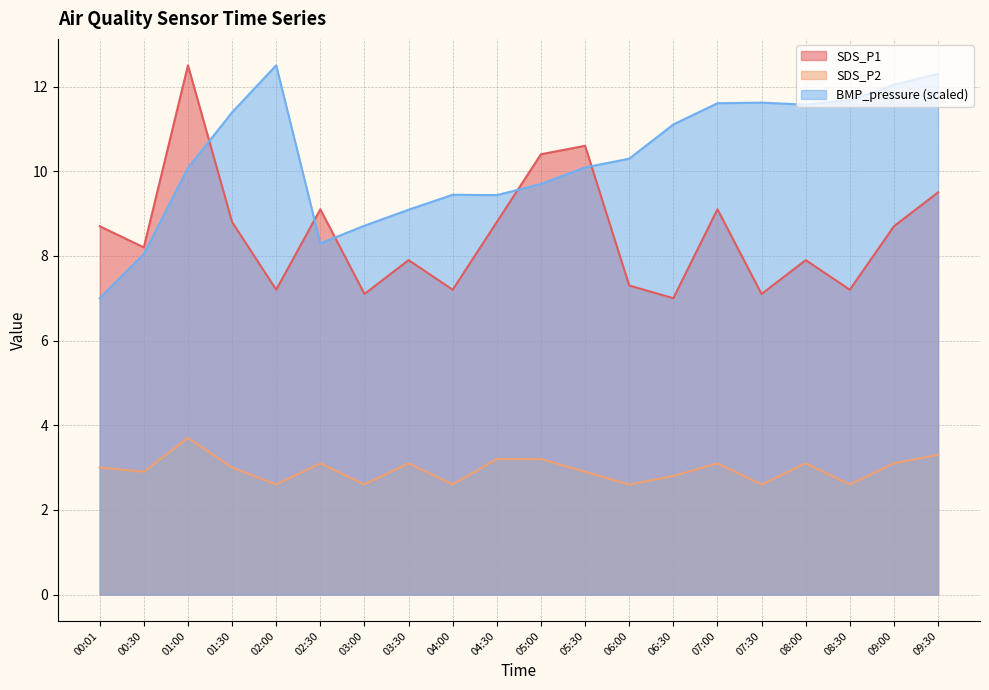

Where is the first local maximum for SDS_P2?

01:00